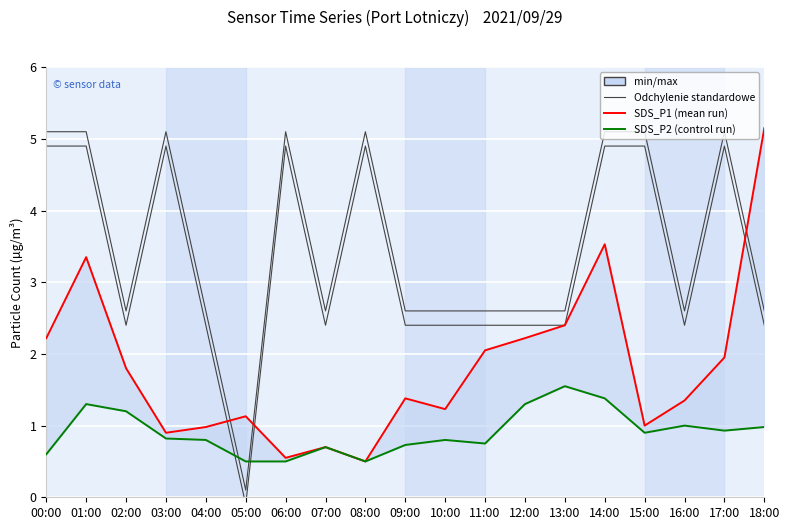

At which label is SDS_P2 closest to 1?

16:00